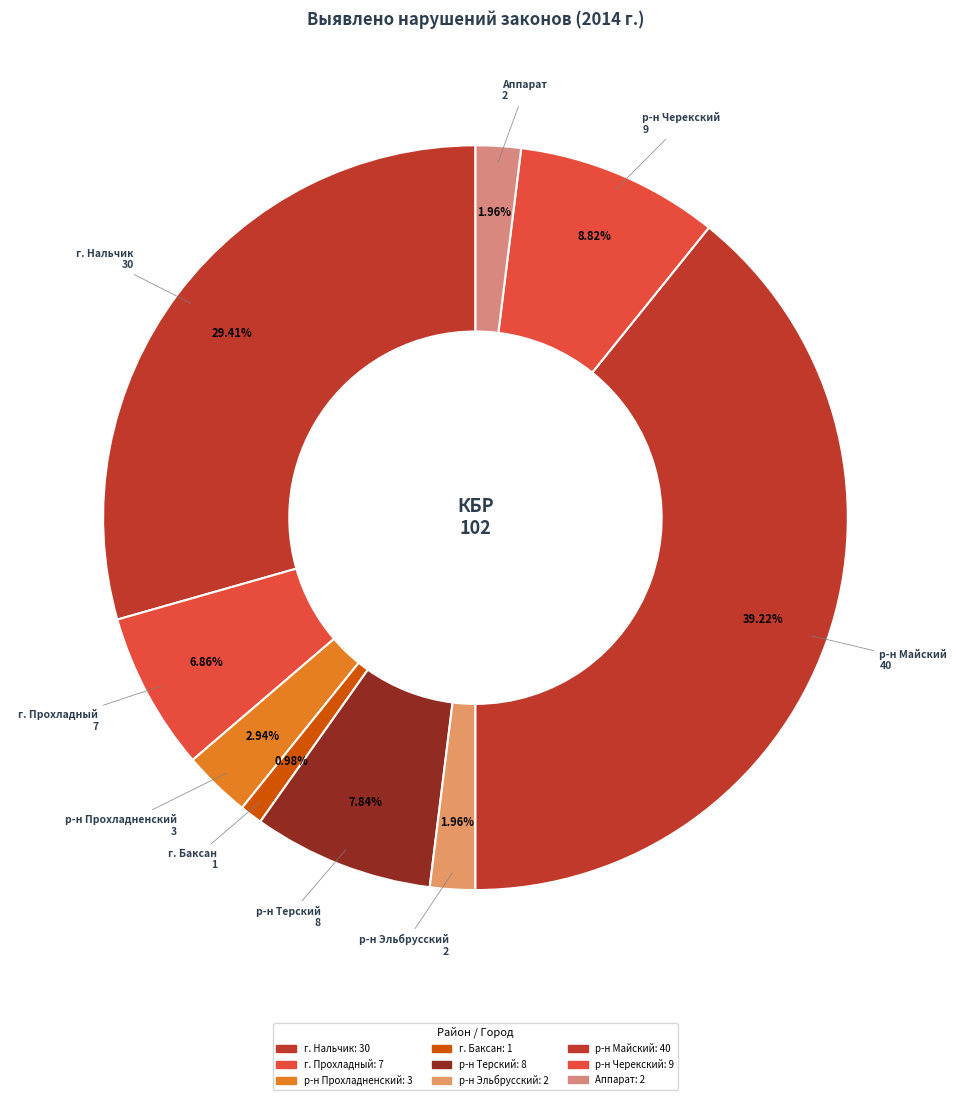

Count the number of slices in the pie.

9